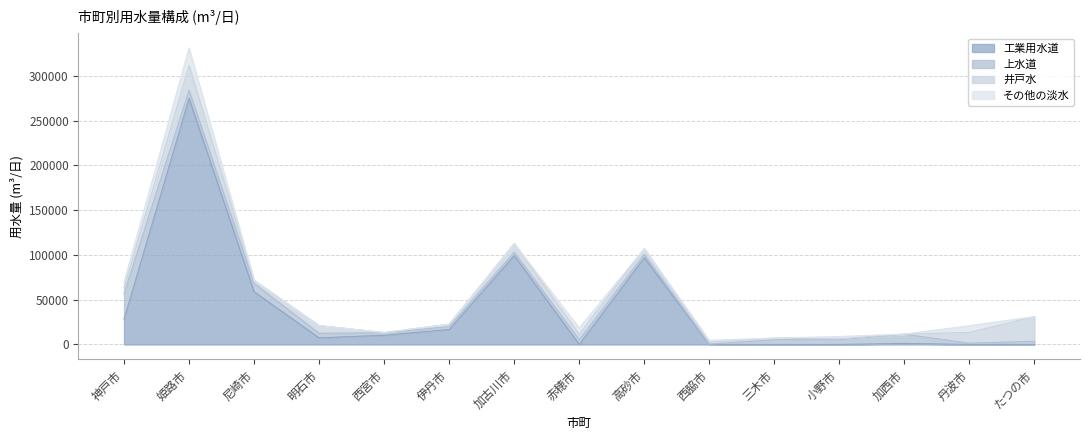

What is the difference between the second highest and second lowest values in the その他の淡水 series?

7476